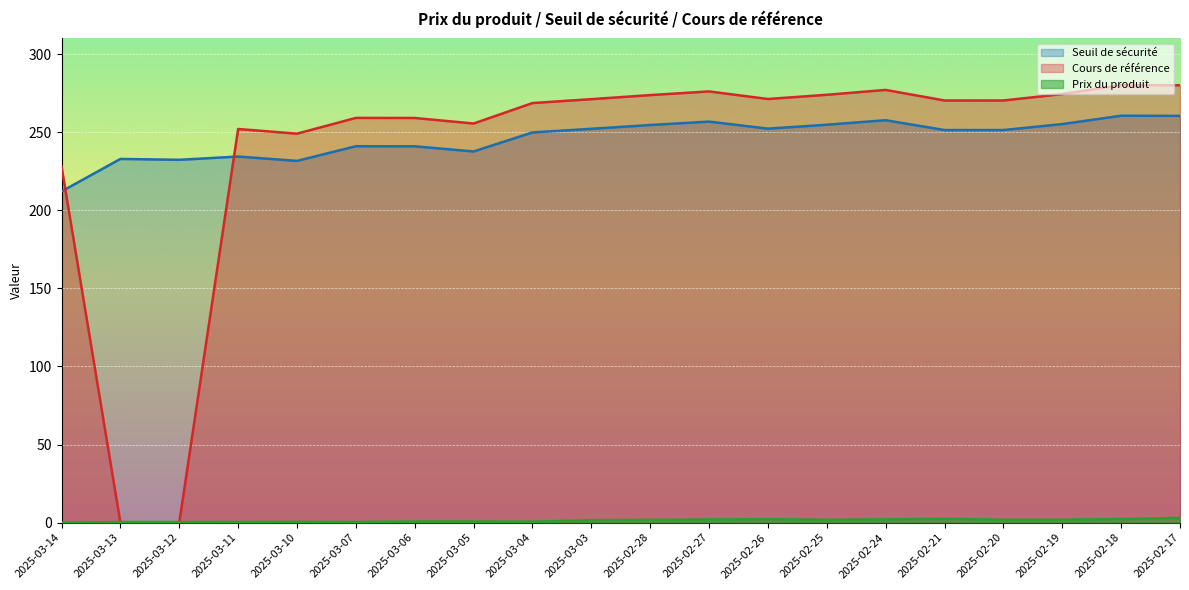

True or false: Prix du produit has a value of 1.0 at 2025-03-06.

False